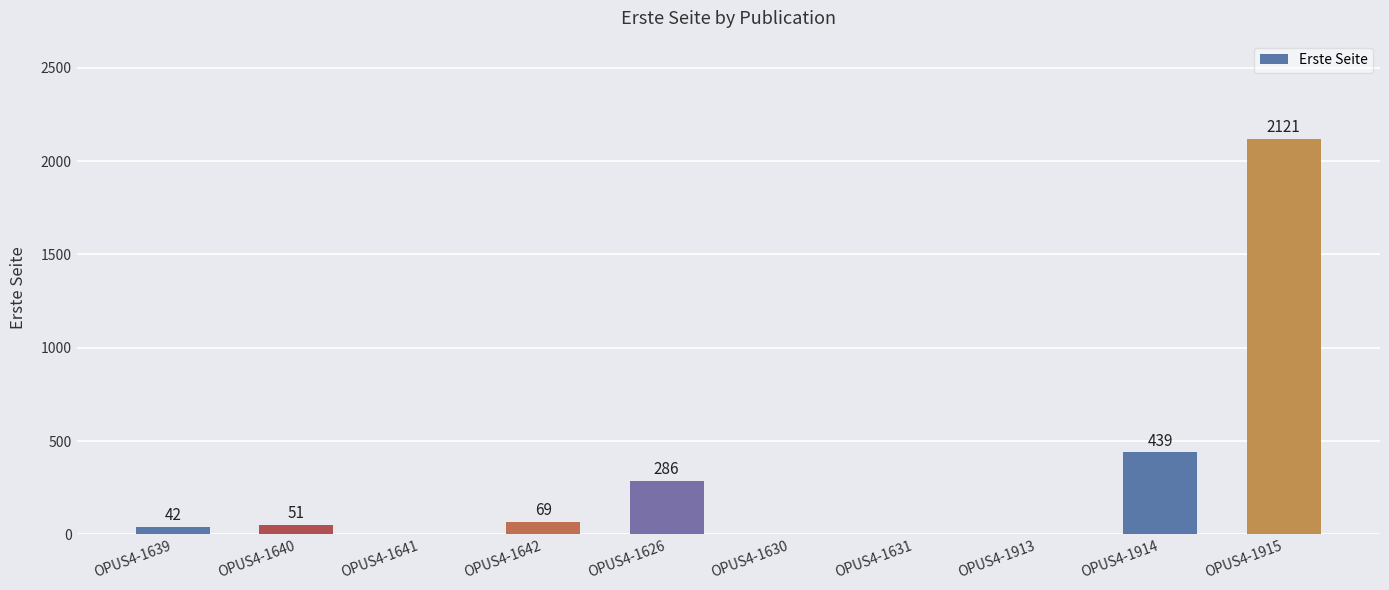

What is the sum of all values?

3008